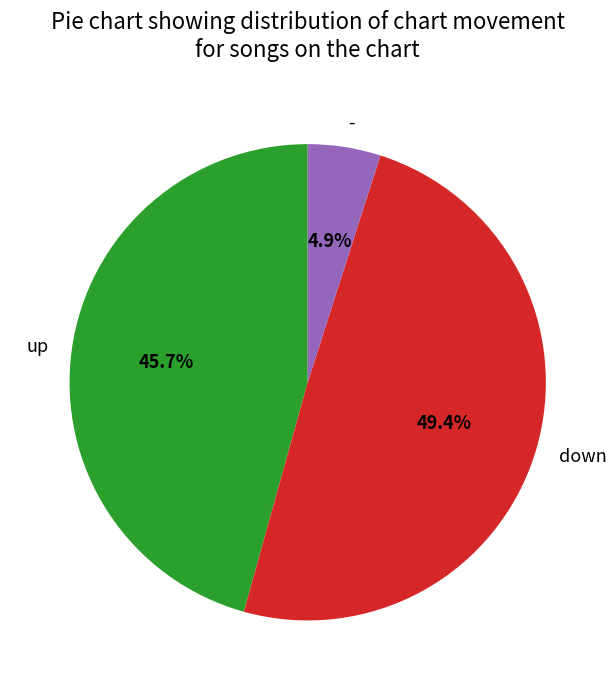

What is the largest slice in the pie chart?

down